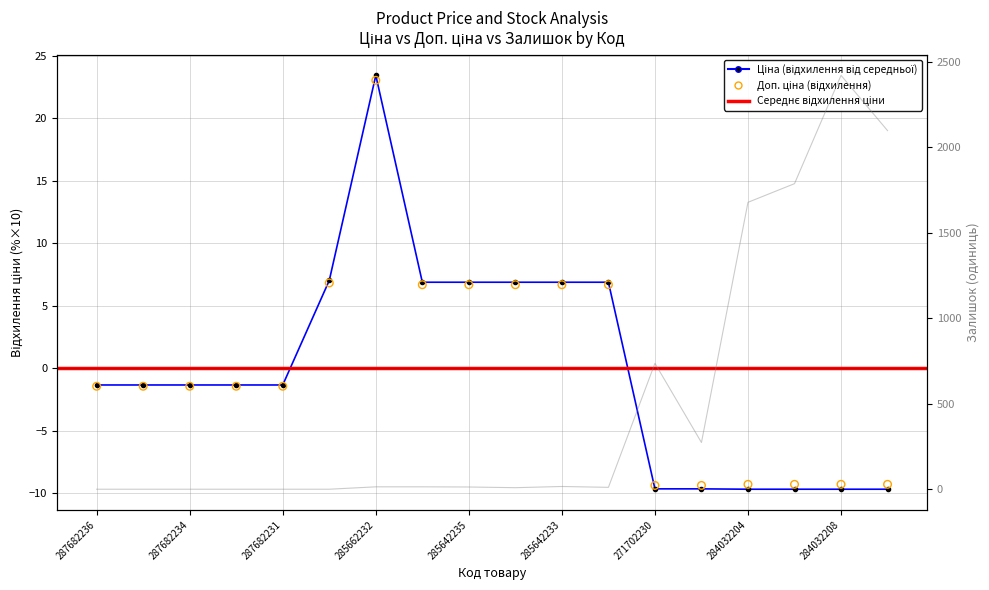

Which series reaches the minimum Y coordinate?

Ціна